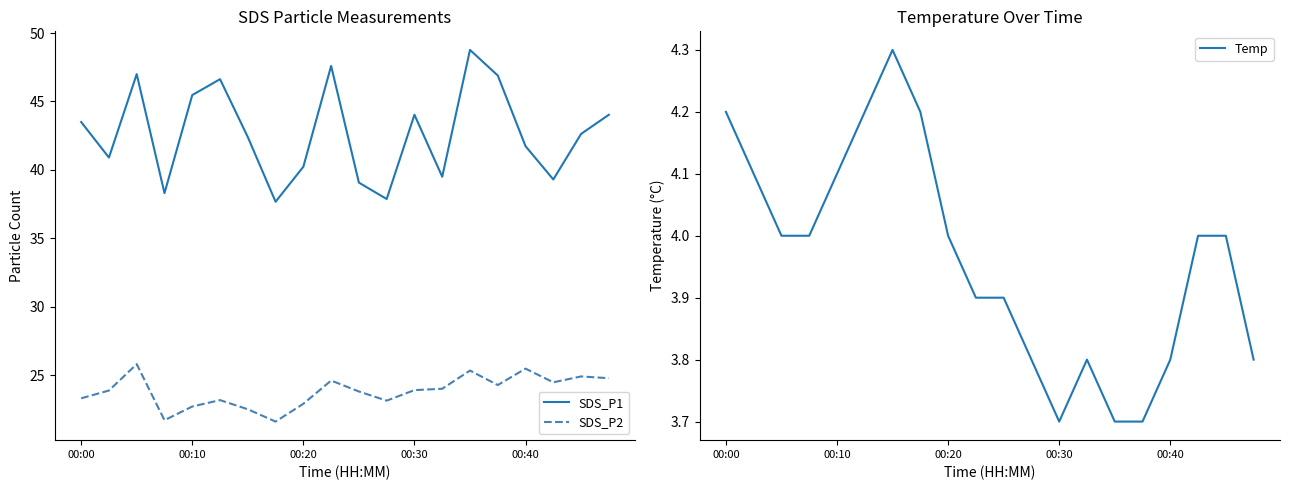

Reading left to right, transcribe all the data shown in this chart.

SDS_P1: 43.5	40.9	47.0	38.3	45.5	46.6	42.4	37.7	40.2	47.6	39.1	37.9	44.0	39.5	48.8	46.9	41.7	39.3	42.6	44.0
SDS_P2: 23.3	23.9	25.8	21.7	22.7	23.2	22.5	21.6	22.9	24.6	23.8	23.1	23.9	24.0	25.3	24.3	25.5	24.5	24.9	24.8
Temp: 4.2	4.1	4.0	4.0	4.1	4.2	4.3	4.2	4.0	3.9	3.9	3.8	3.7	3.8	3.7	3.7	3.8	4.0	4.0	3.8